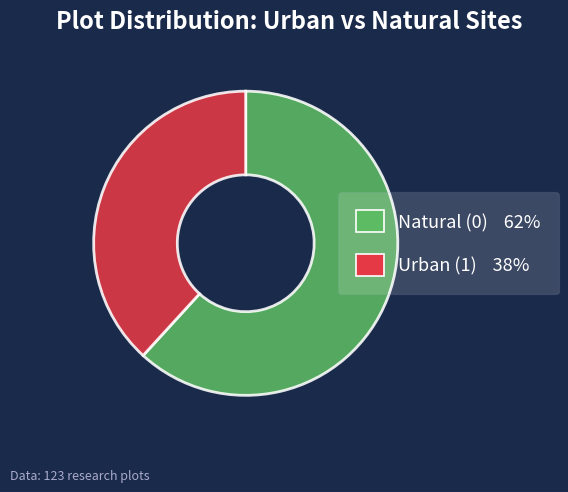

True or false: Urban (1) accounts for 38% of the total.

True